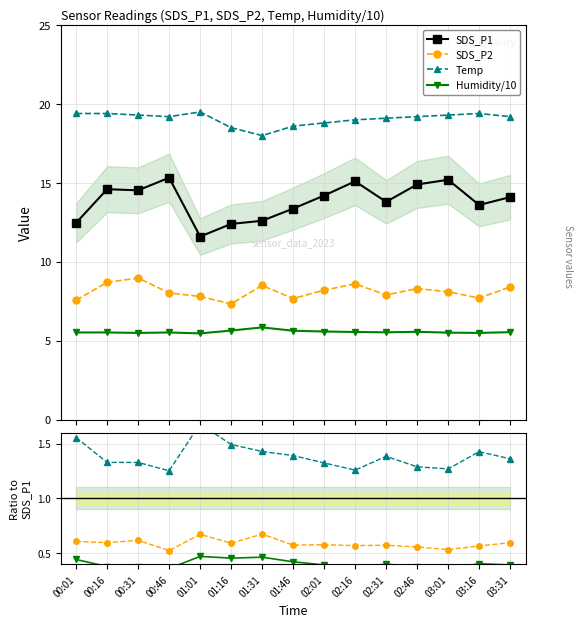

What is the total value across all series at 00:01?

45.0